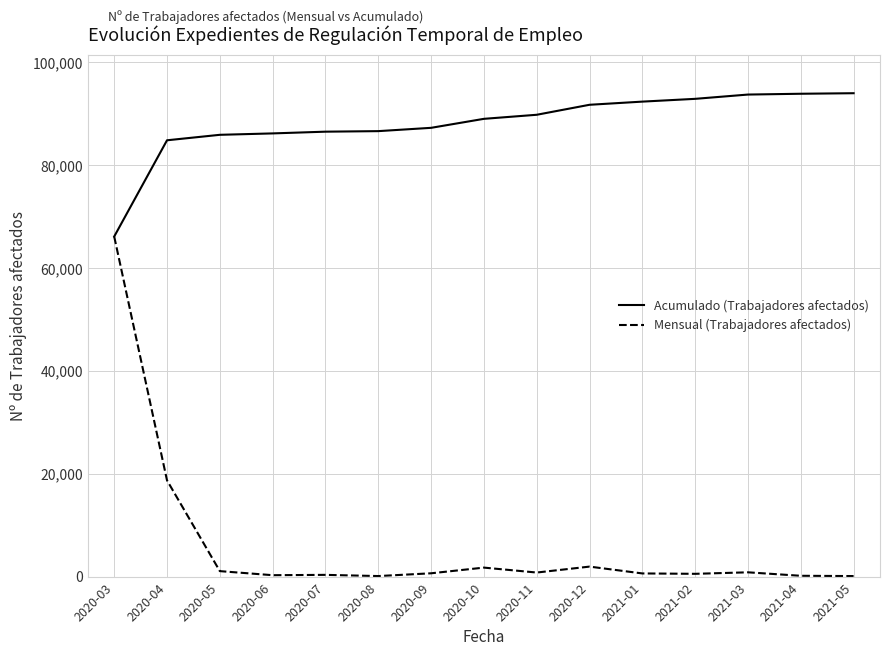

Is the value of Acumulado (Trabajadores afectados) at 2021-02 greater than the value of Mensual (Trabajadores afectados) at 2021-02?

Yes